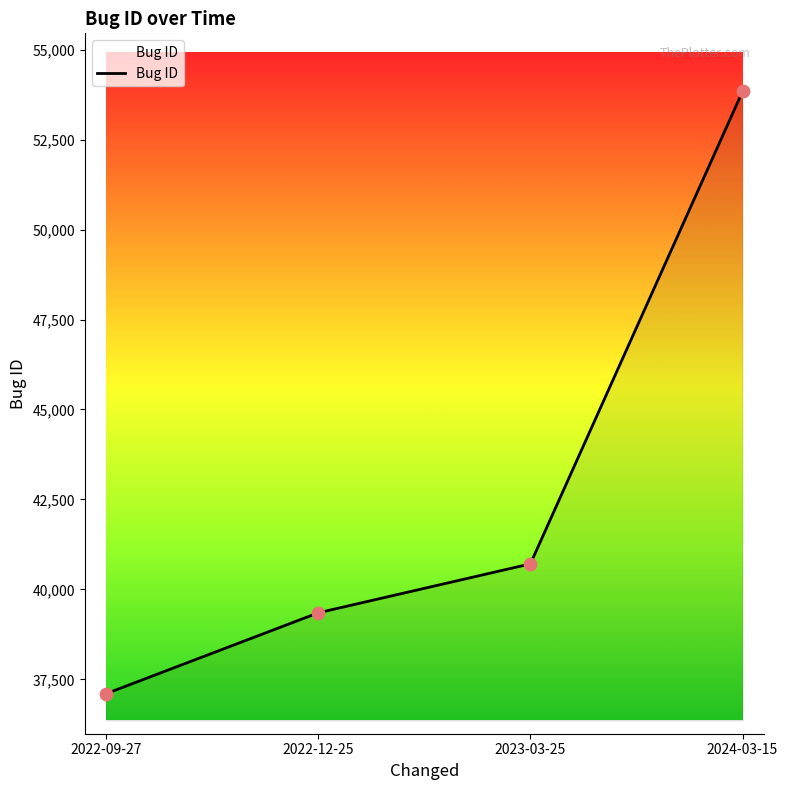

What is the ratio of the value at 2023-03-25 to the value at 2024-03-15?

0.8